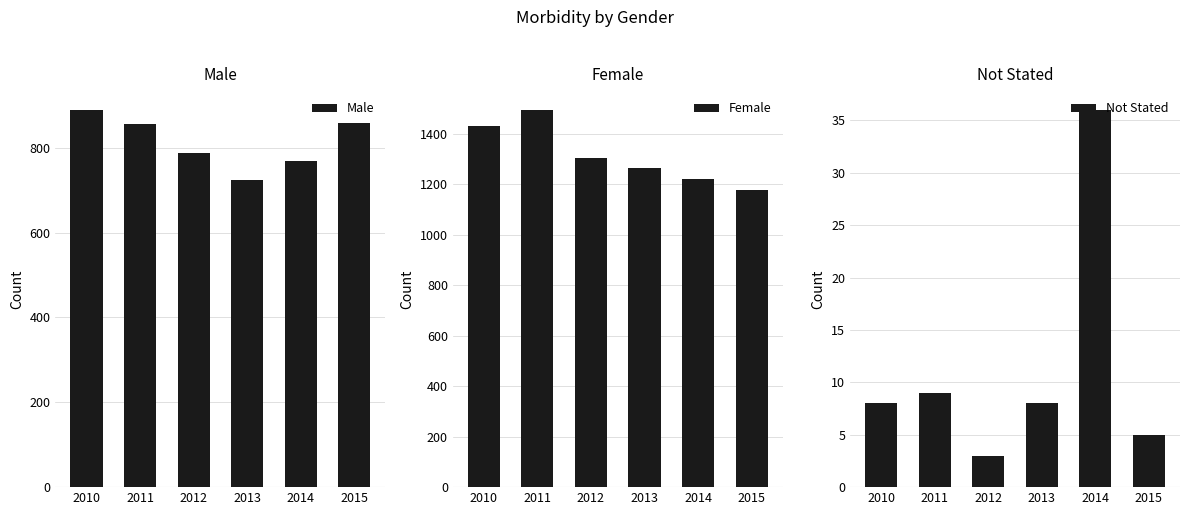

True or false: Female has a value of 1738 at 2013.

False